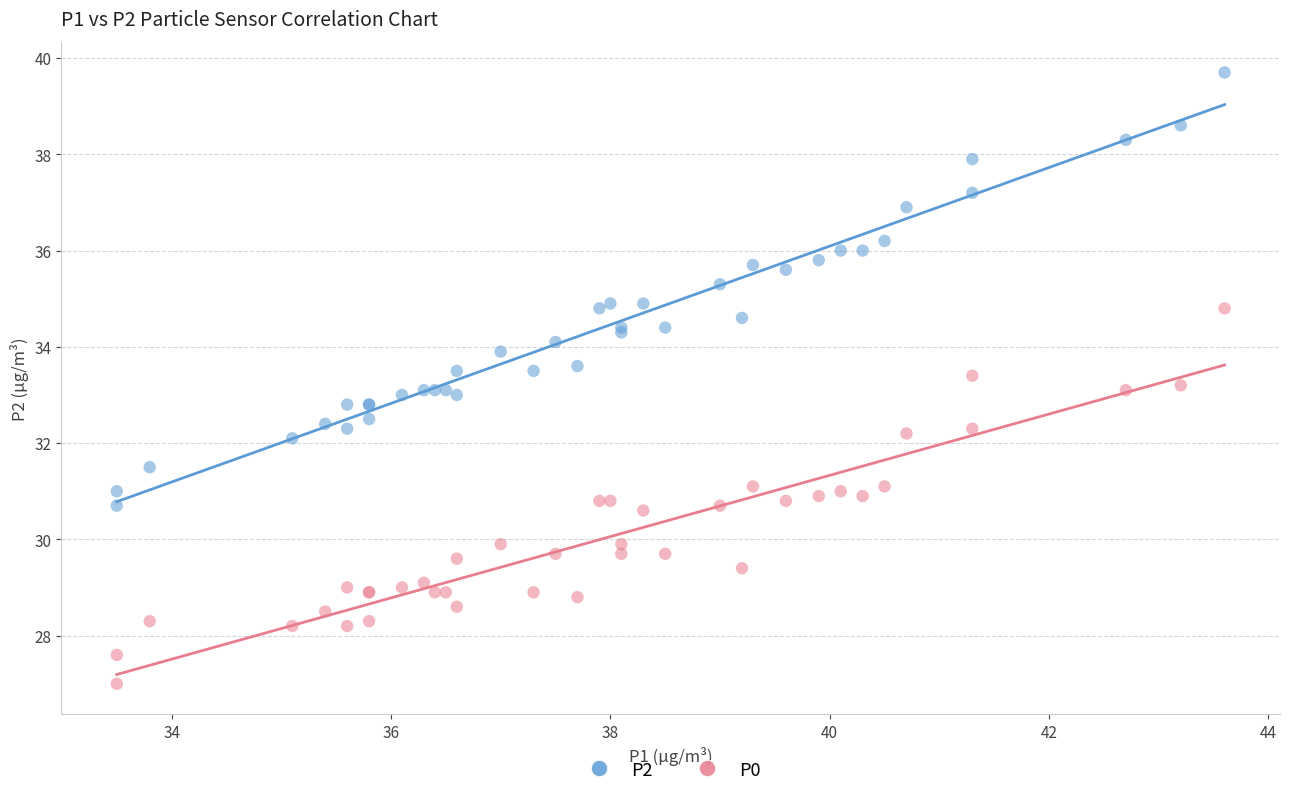

Which series contains the lowest Y value?

P0